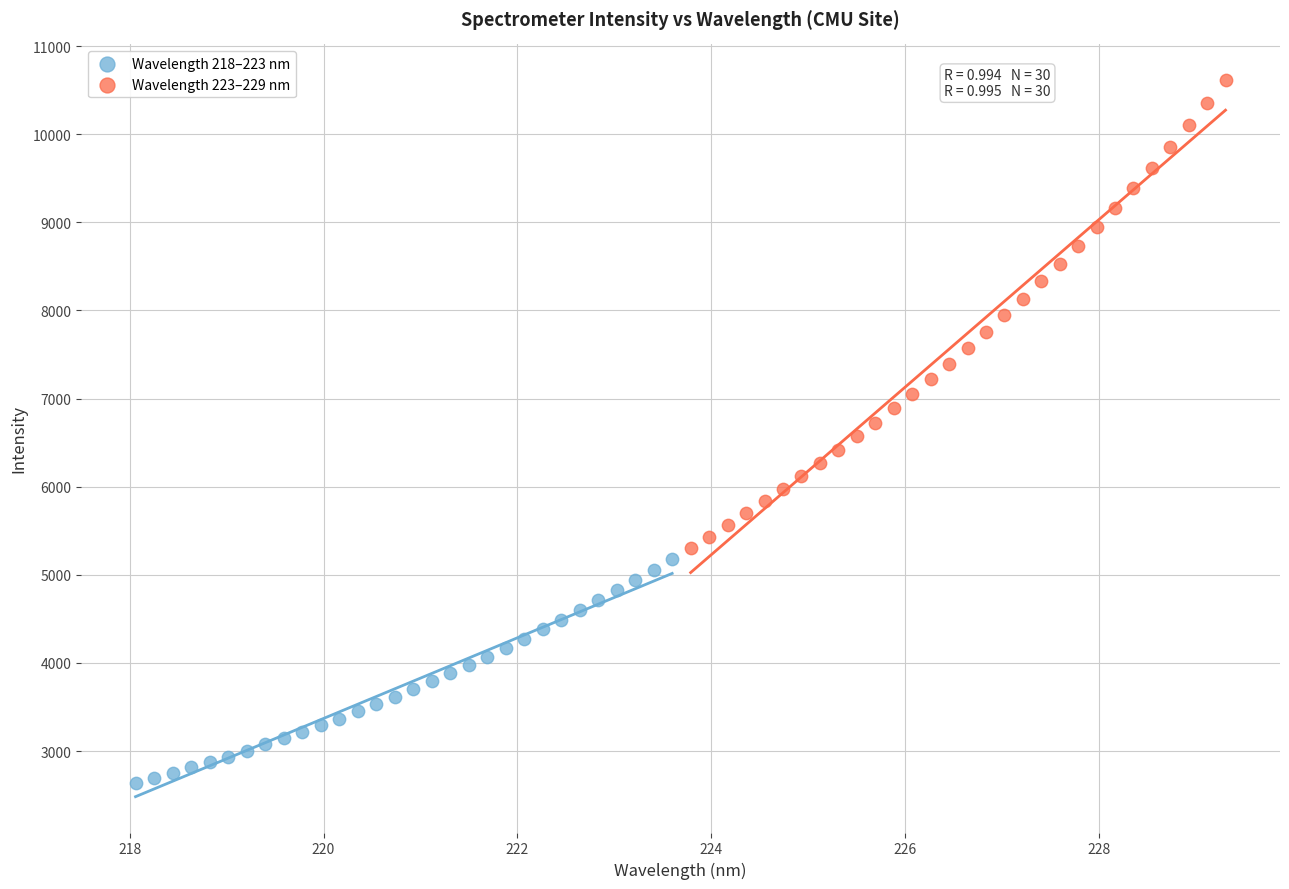

Which series reaches the maximum Y coordinate?

Wavelength 223–229 nm